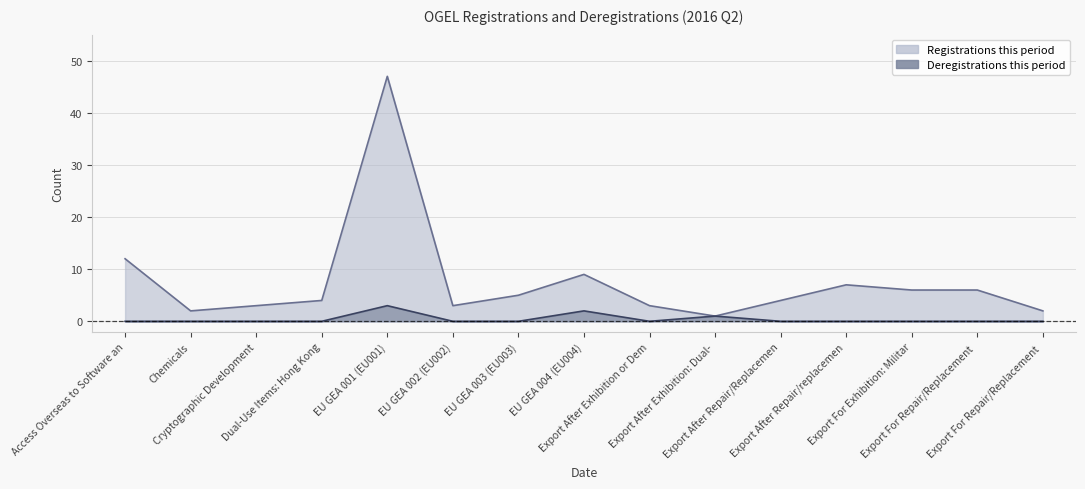

What is the label of the 6th point from the left?

EU GEA 002 (EU002)